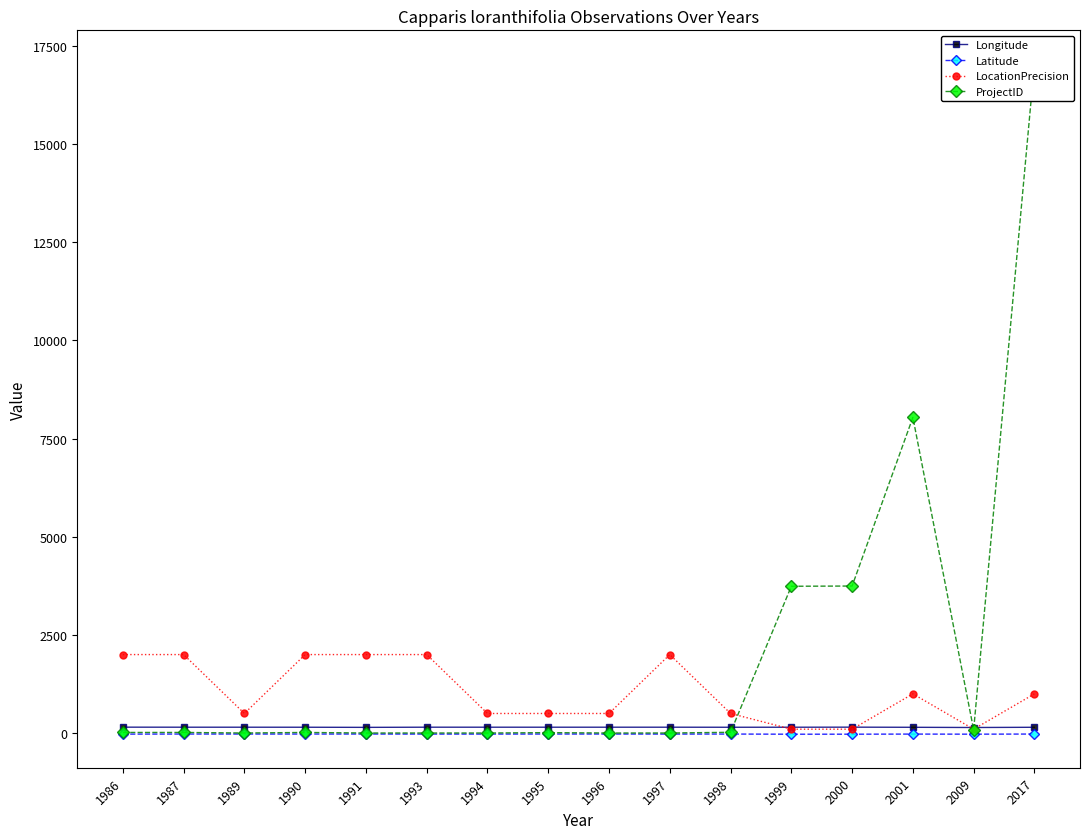

What is the sum of the LocationPrecision values at 1989 and 1987?

2500.0